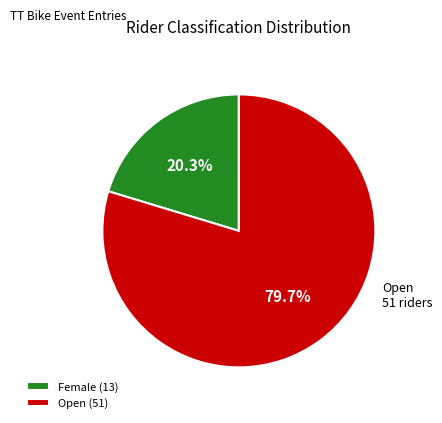

Combined, do Female and Open account for over 50%?

Yes